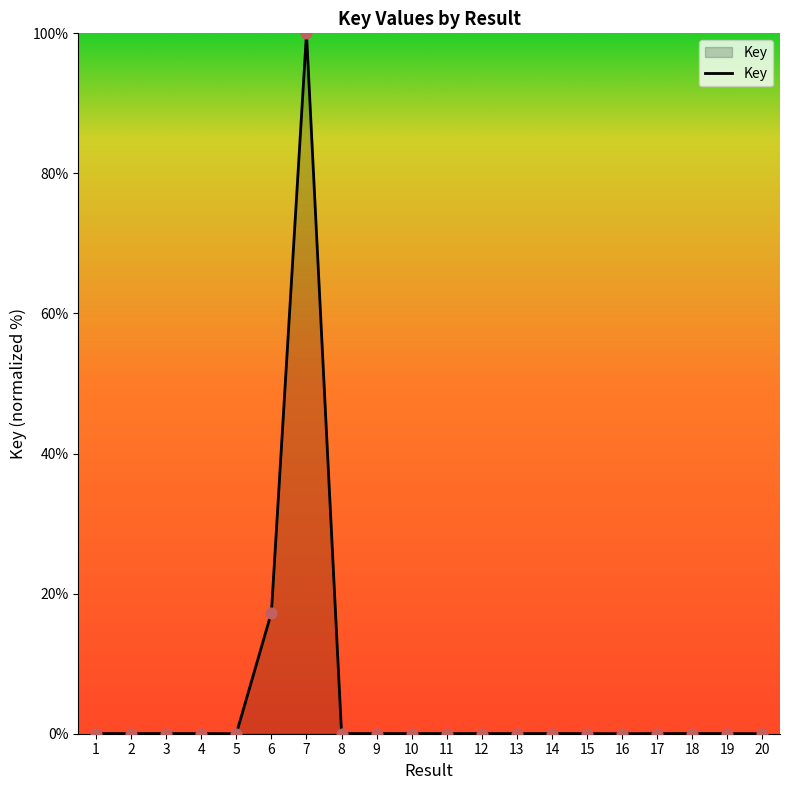

The chart shows a value of 0.0 at 11. True or false?

True